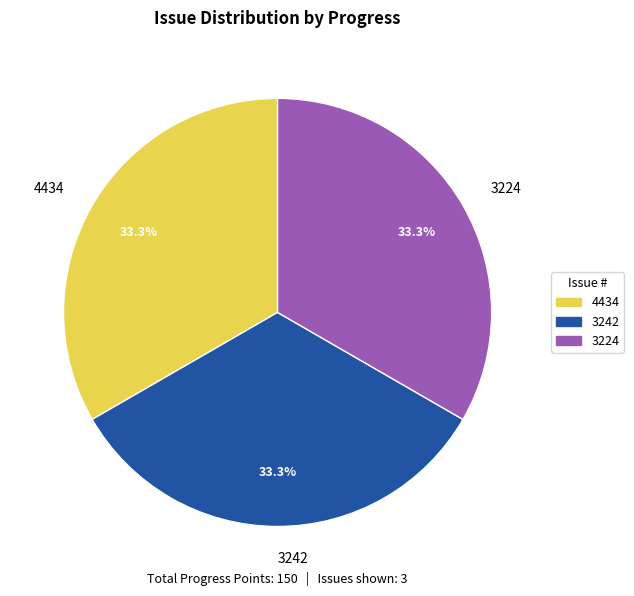

Does 3224 account for over 50% of the chart?

No